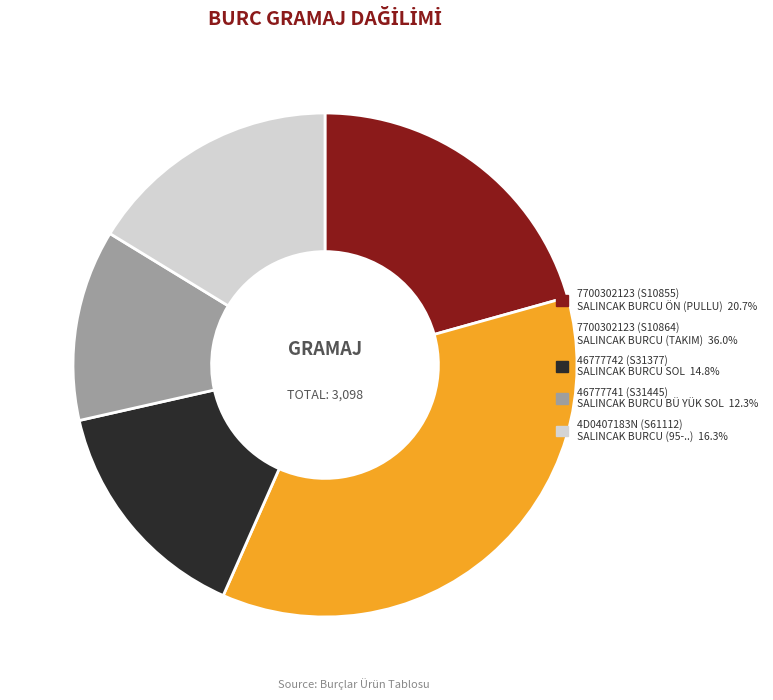

How many segments does this pie chart have?

5